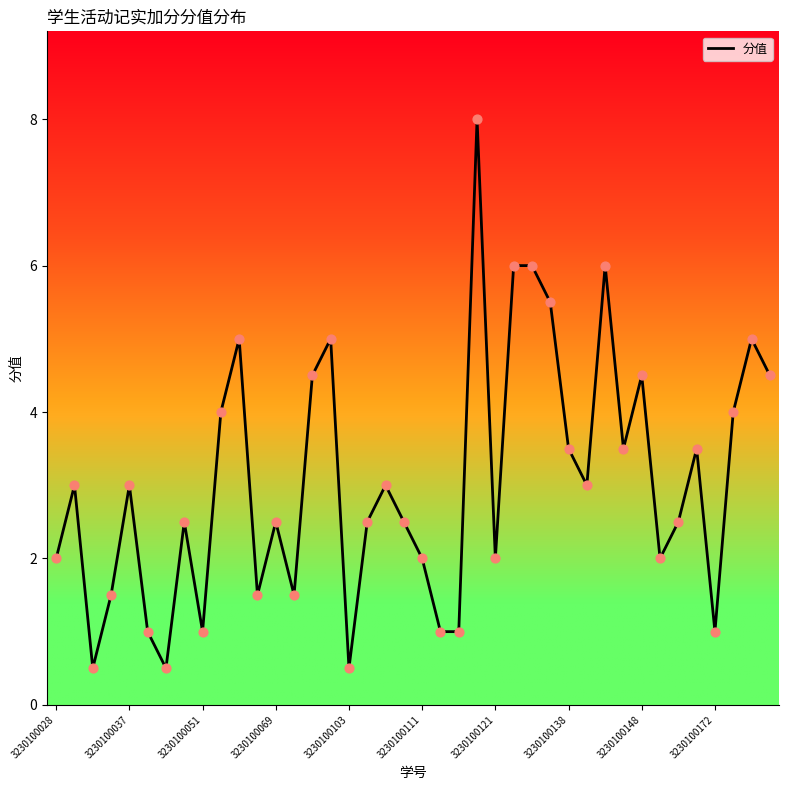

What is the greatest value displayed?

8.0